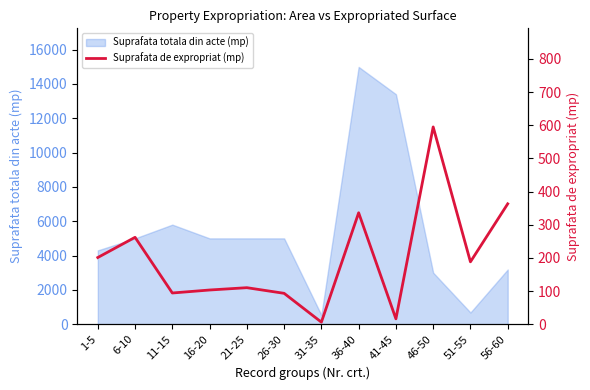

The value of Suprafata totala din acte (mp) at 31-35 is 530. True or false?

True